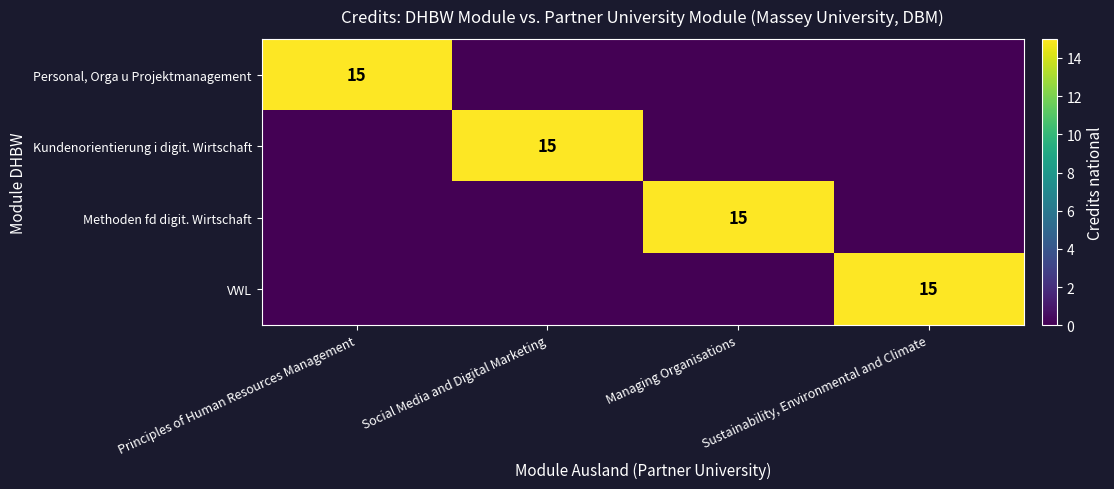

The VWL series shows 15 at Sustainability, Environmental and Climate. True or false?

True